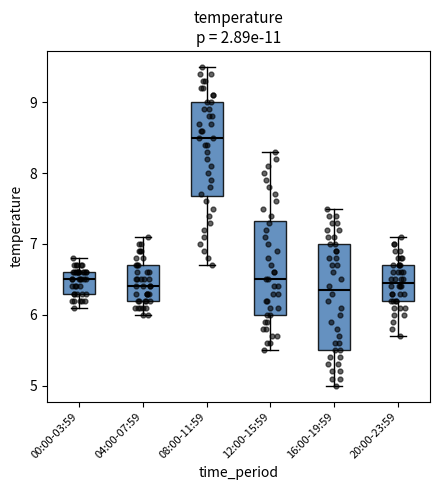

Which box is the tallest, from its lower edge to its upper edge?

16:00-19:59